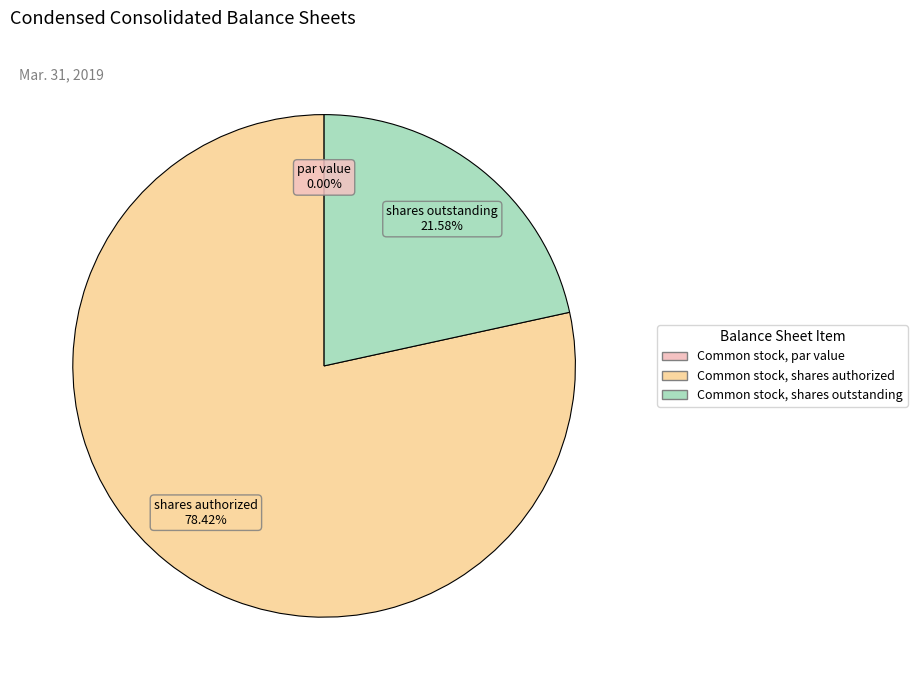

Count the number of slices in the pie.

3